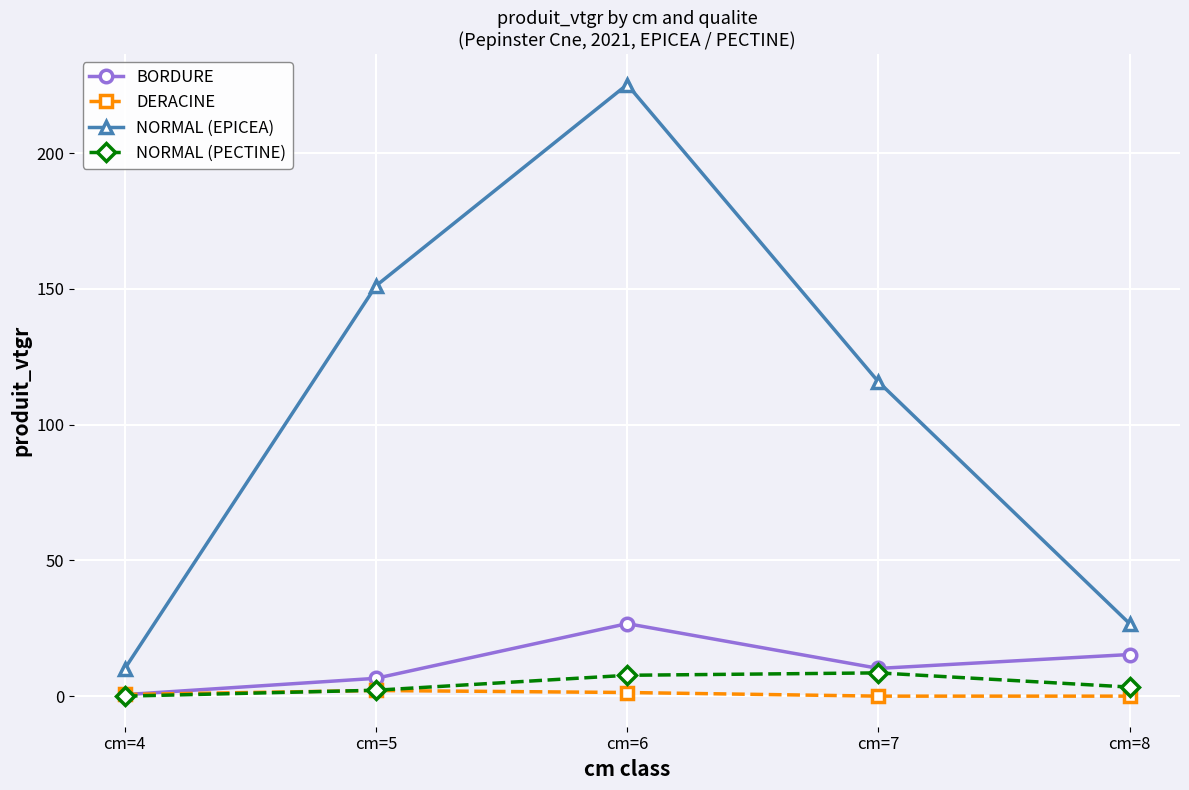

Count the number of data series in this chart.

4